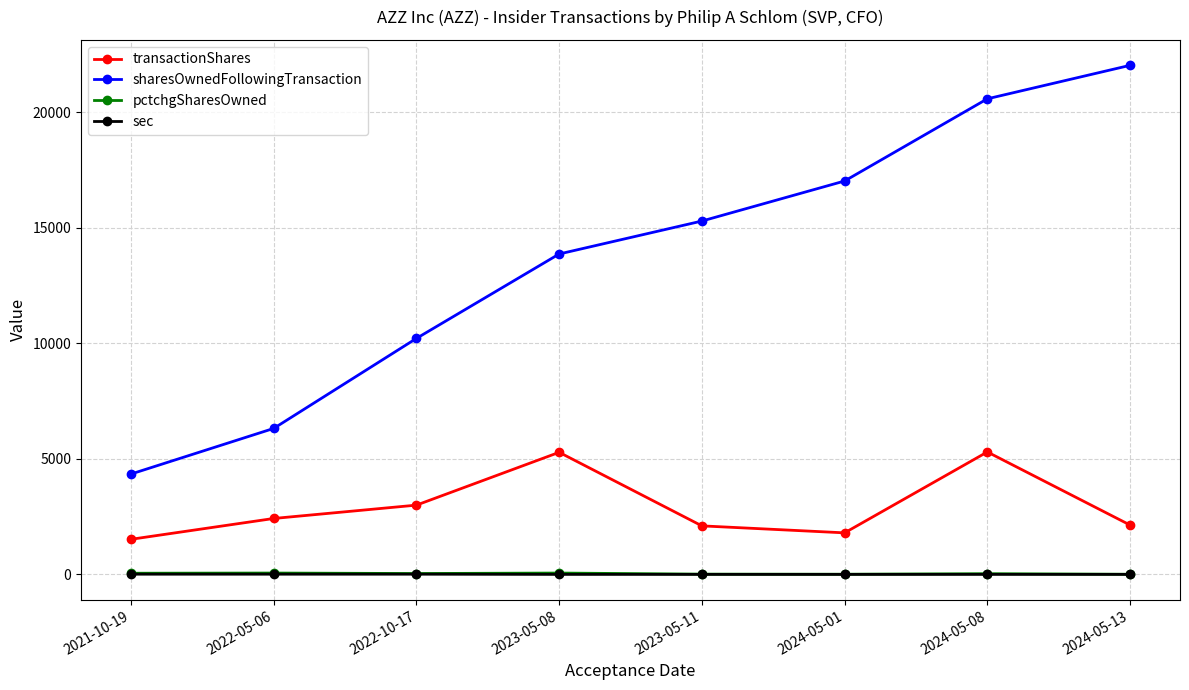

The value of sec at 2023-05-11 is 4. True or false?

True